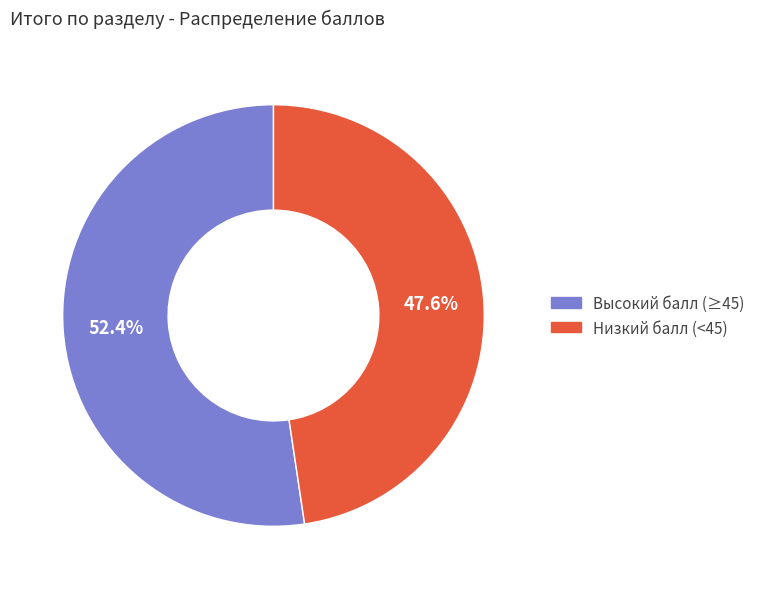

Is there a majority slice in this chart?

Yes